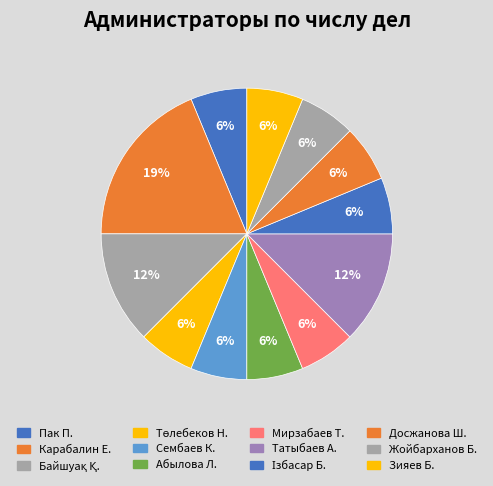

Rank the categories by value from highest to lowest.

Карабалин Ержан Багитжанович, Байшуақ Қанат Таханұлы, Татыбаев Айдынкали Сабиханович, Пак Павел Леонидович, Төлебеков Нұржан Өмірзақұлы, Сембаев Канат Манапович, Абылова Людмила Львовна, Мирзабаев Талгат Ильясович, Ізбасар Бекжан Маратбекұлы, Досжанова Шолпан Қамбарқызы, Жойбарханов Бек Икрамжанович, Зияев Бахадир Рустамович